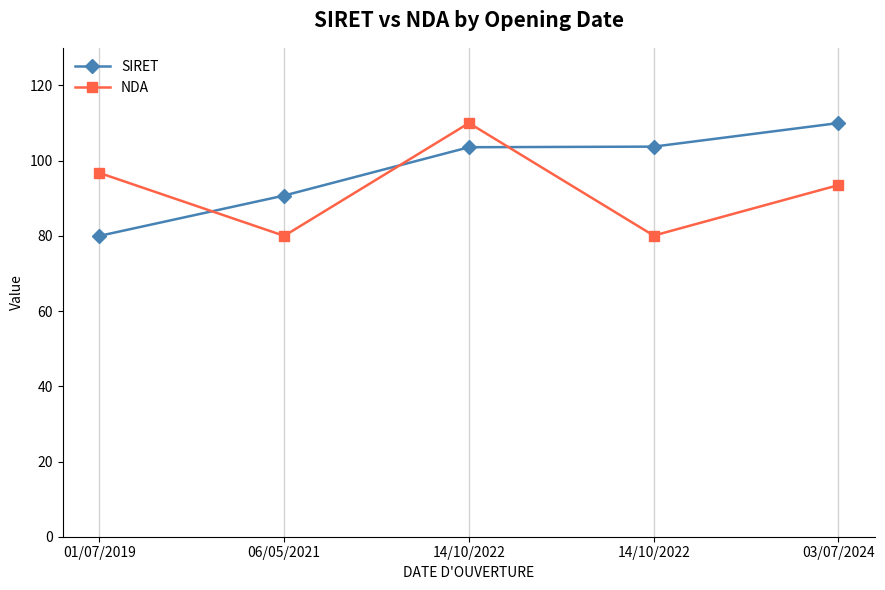

What are all the series names shown in the legend?

SIRET, NDA